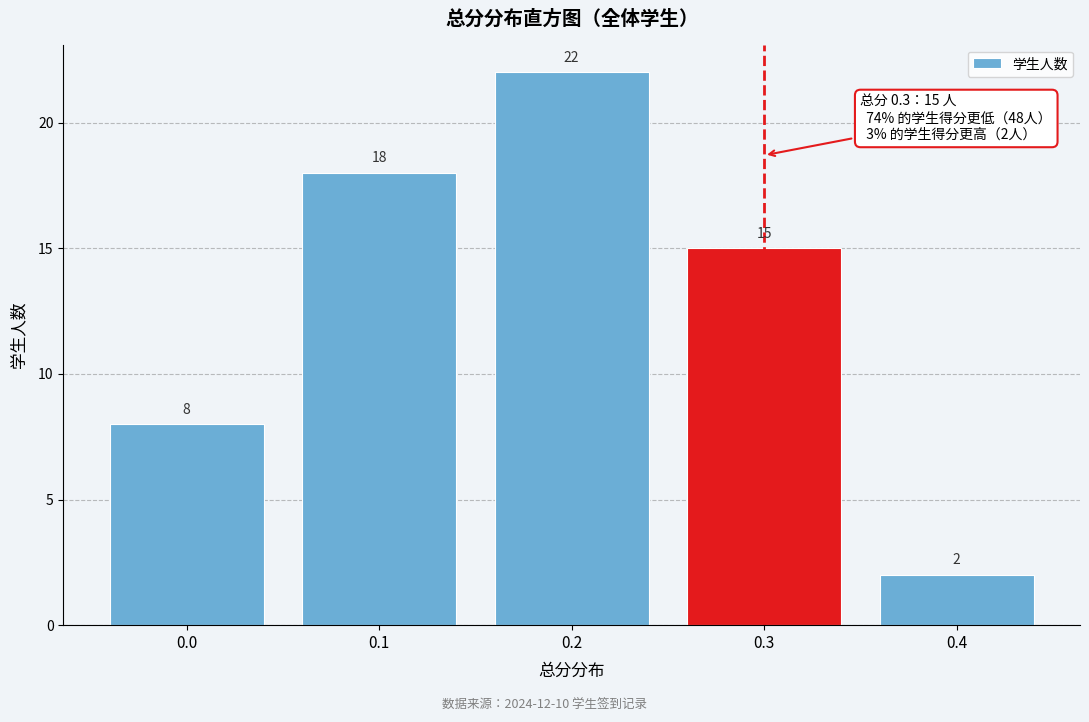

Which range on the x-axis has the tallest bar?

0.15 to 0.25